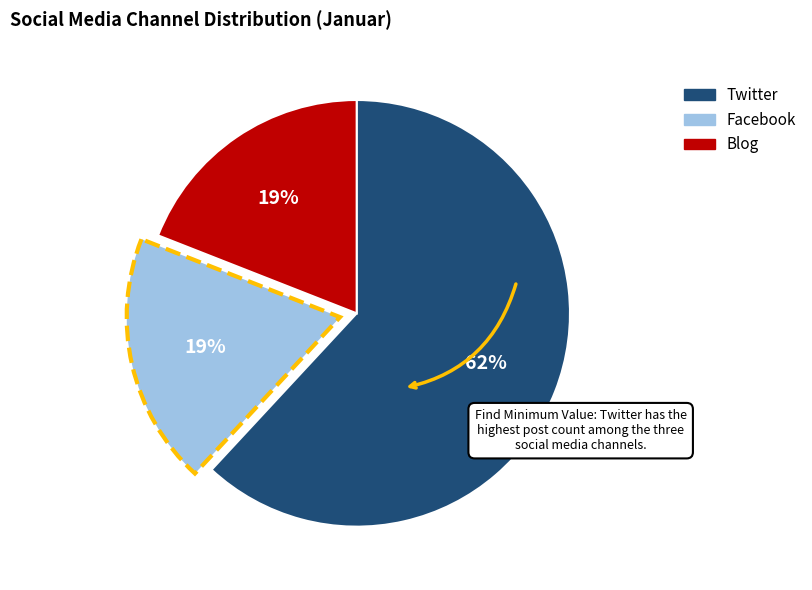

To the nearest percent, what is the average slice percentage?

33%